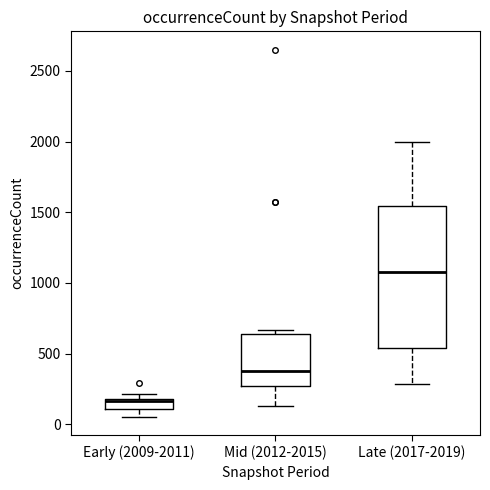

Which box has the highest median line?

Late (2017-2019)